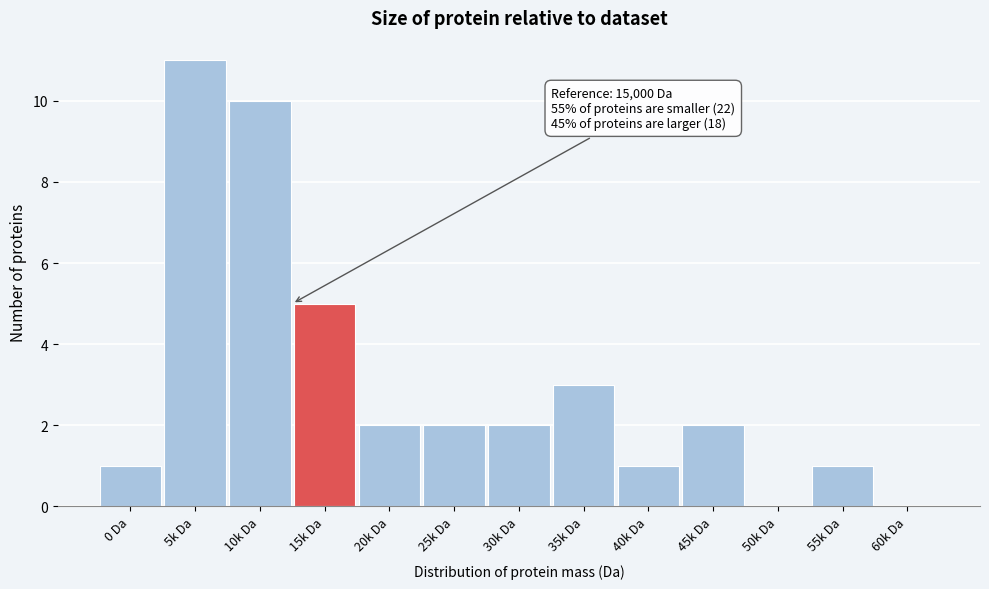

Reading left to right, transcribe all the data shown in this chart.

0 Da=1	5k Da=11	10k Da=10	15k Da=5	20k Da=2	25k Da=2	30k Da=2	35k Da=3	40k Da=1	45k Da=2	50k Da=0	55k Da=1	60k Da=0